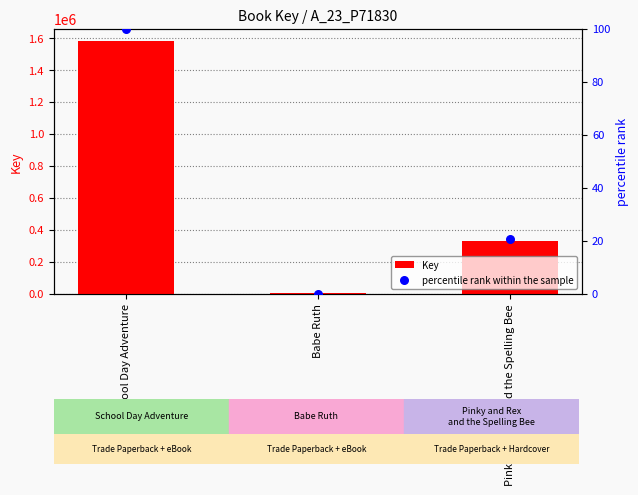

At how many categories does at least one series exceed 1370997?

1